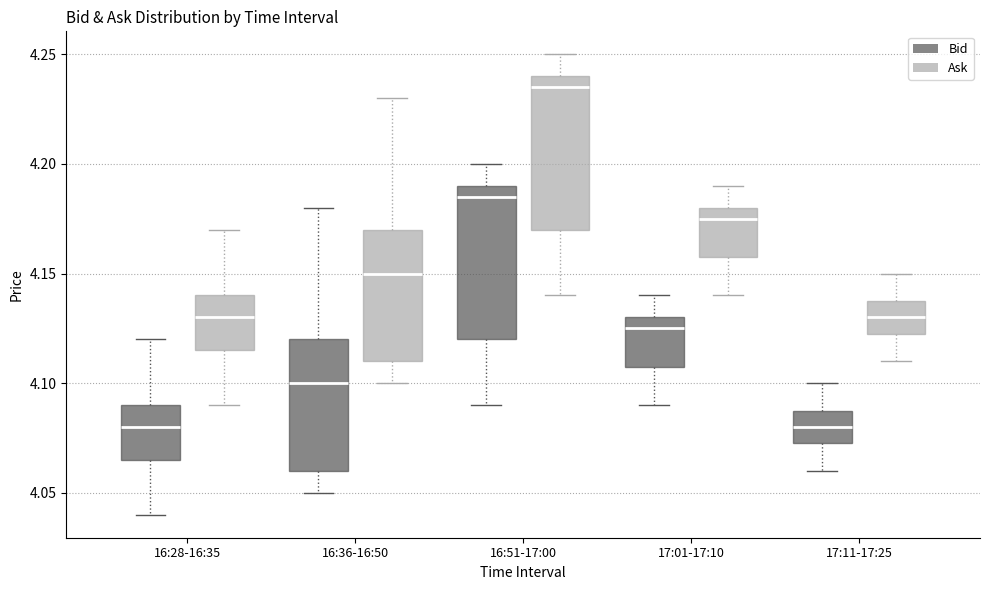

Where does the upper whisker of the box for 17:01-17:10 (Ask) end on the y-axis? The values are not printed on the chart, so give them approximately, as read against the axis.

4.190